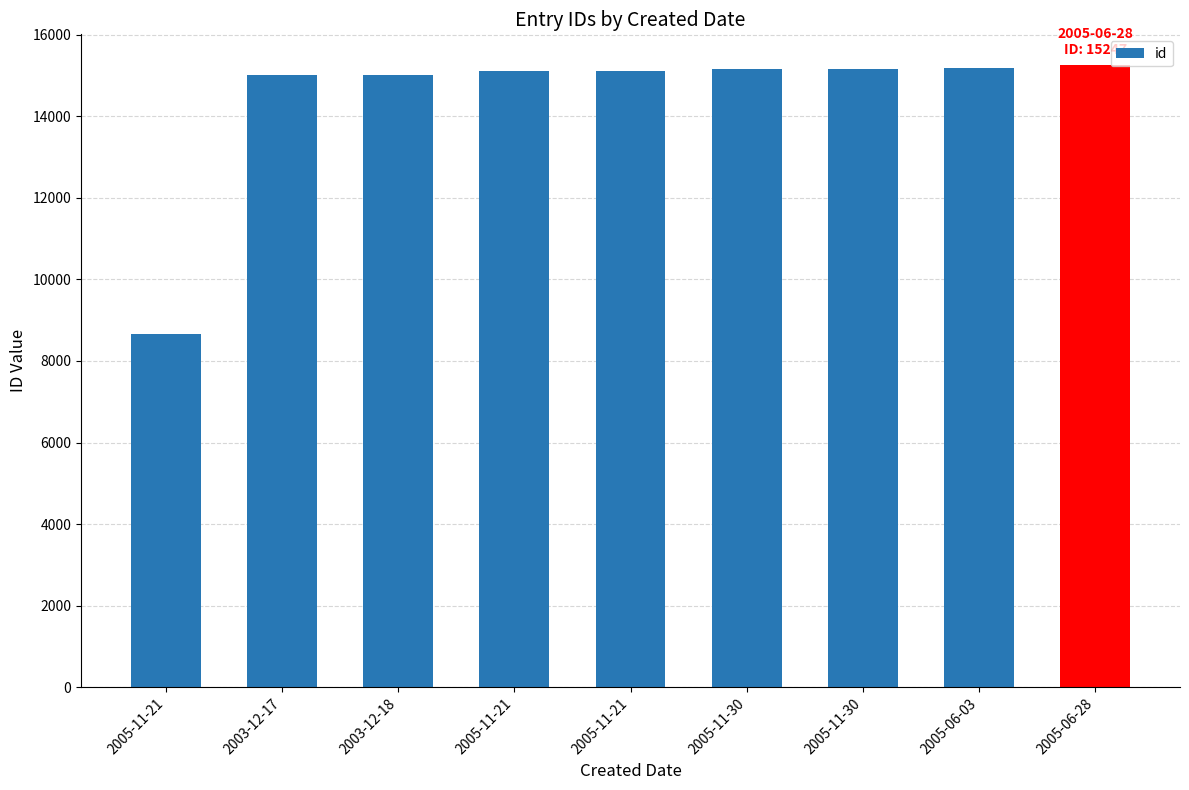

List the labels in order of value, smallest first.

2005-11-21, 2003-12-17, 2003-12-18, 2005-11-21, 2005-11-21, 2005-11-30, 2005-11-30, 2005-06-03, 2005-06-28